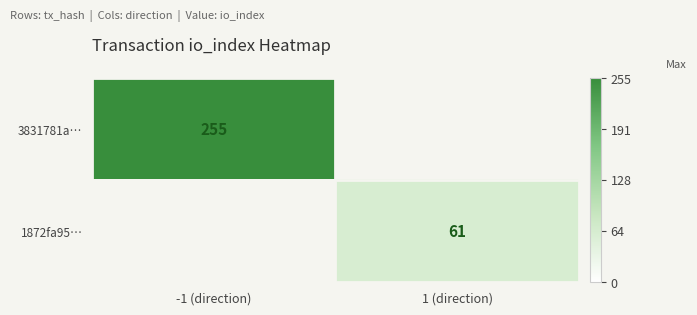

Count the number of data series in this chart.

2